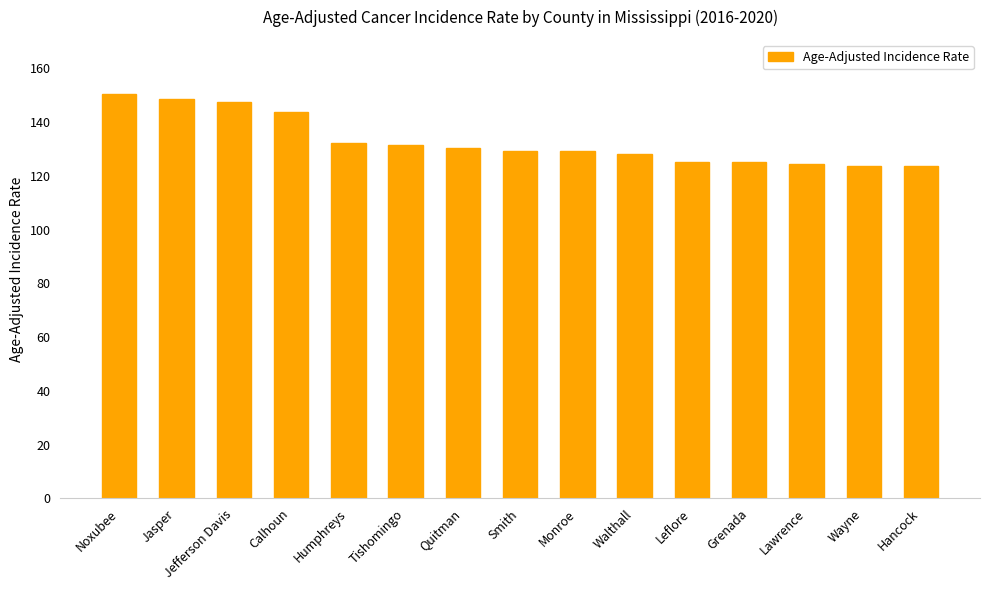

What is the label of the 9th bar from the right?

Quitman